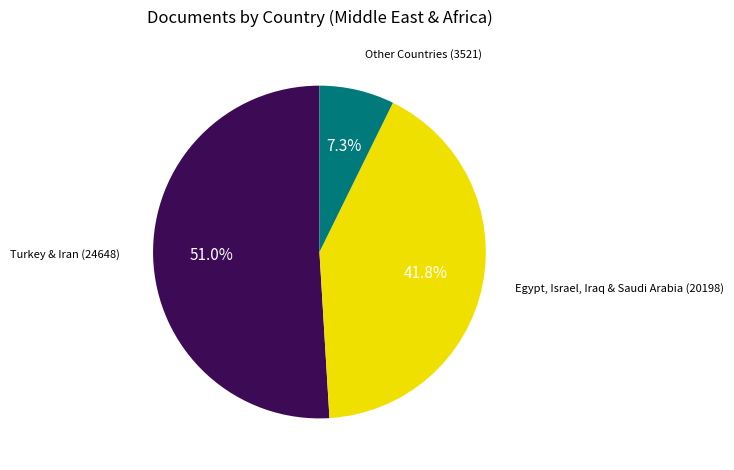

Is there any slice that represents more than half of the pie?

Yes